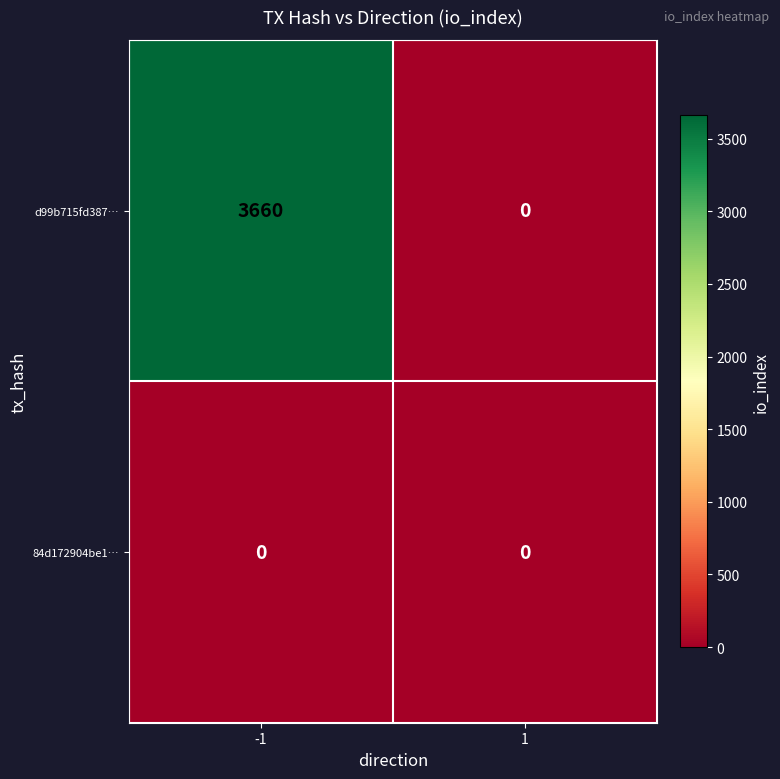

Which series has the largest total across all categories?

d99b715fd387…